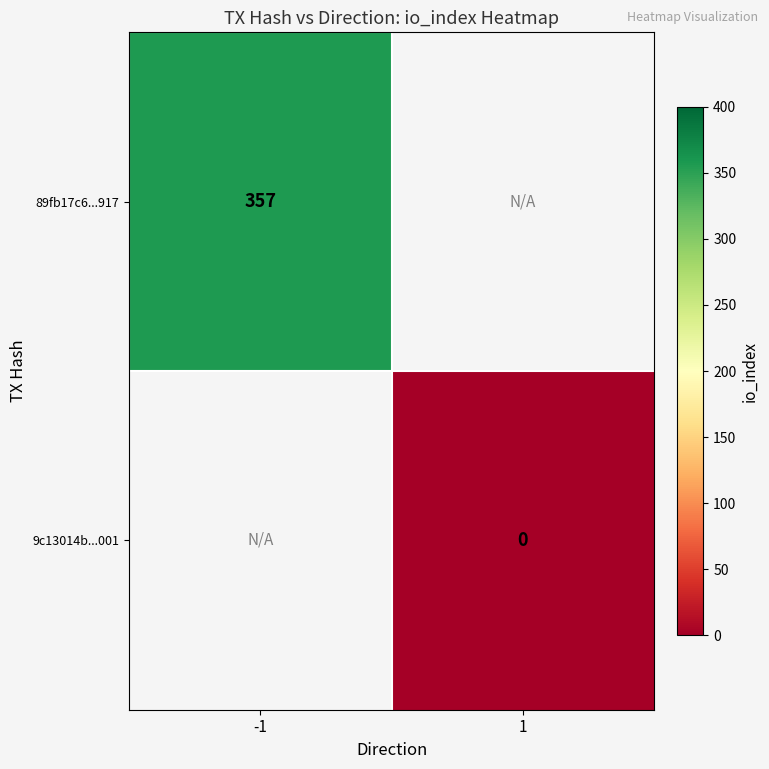

Is the value of 9c13014b...001 at 1 greater than the value of 89fb17c6...917 at -1?

No